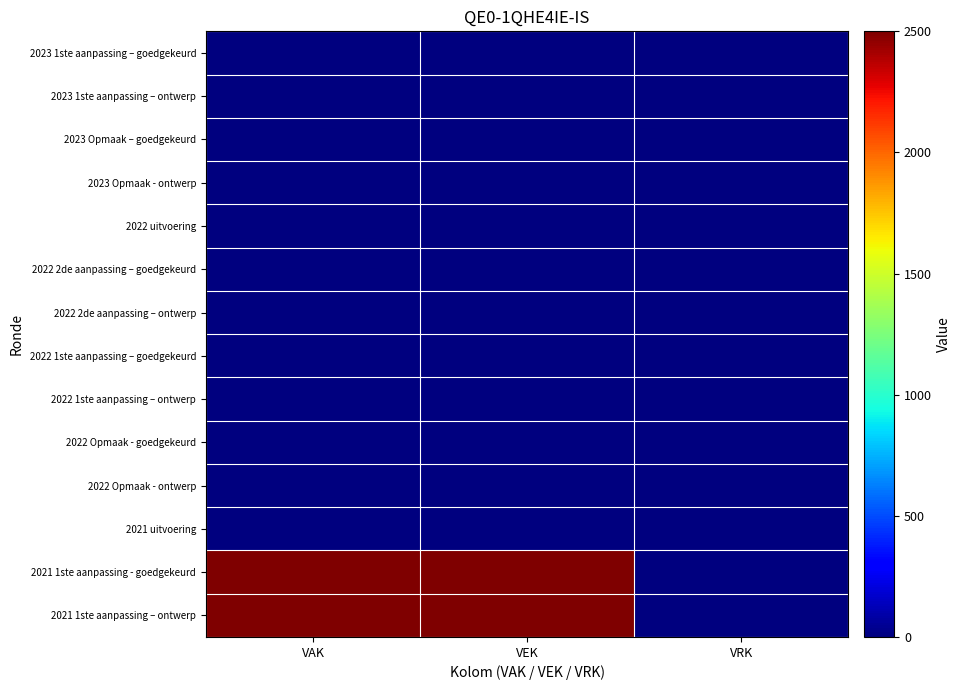

Reading right to left, what are all the values shown in this chart?

2023 1ste aanpassing – goedgekeurd: VRK=0	VEK=0	VAK=0
2023 1ste aanpassing – ontwerp: VRK=0	VEK=0	VAK=0
2023 Opmaak – goedgekeurd: VRK=0	VEK=0	VAK=0
2023 Opmaak - ontwerp: VRK=0	VEK=0	VAK=0
2022 uitvoering: VRK=0	VEK=0	VAK=0
2022 2de aanpassing – goedgekeurd: VRK=0	VEK=0	VAK=0
2022 2de aanpassing – ontwerp: VRK=0	VEK=0	VAK=0
2022 1ste aanpassing – goedgekeurd: VRK=0	VEK=0	VAK=0
2022 1ste aanpassing – ontwerp: VRK=0	VEK=0	VAK=0
2022 Opmaak - goedgekeurd: VRK=0	VEK=0	VAK=0
2022 Opmaak - ontwerp: VRK=0	VEK=0	VAK=0
2021 uitvoering: VRK=0	VEK=0	VAK=0
2021 1ste aanpassing - goedgekeurd: VRK=0	VEK=2500	VAK=2500
2021 1ste aanpassing – ontwerp: VRK=0	VEK=2500	VAK=2500